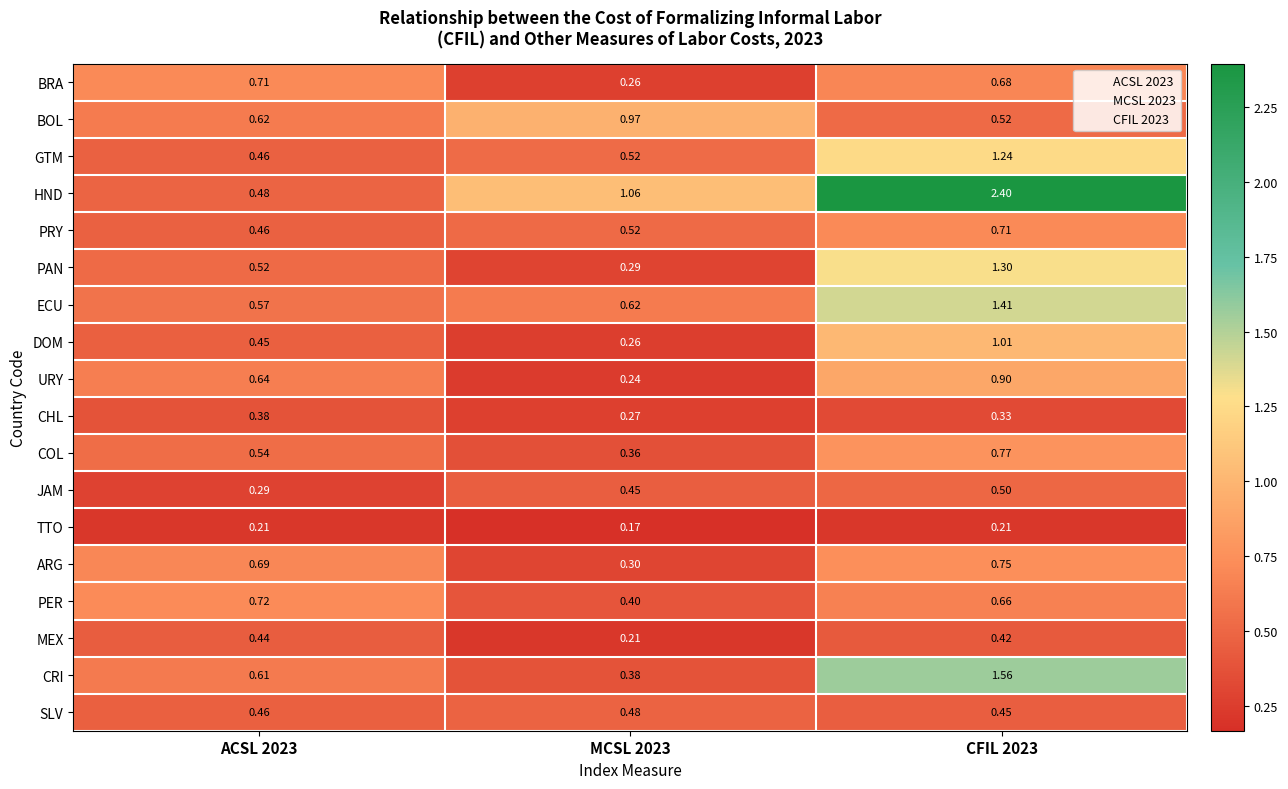

Is the value of BOL at ACSL 2023 greater than the value of SLV at ACSL 2023?

Yes